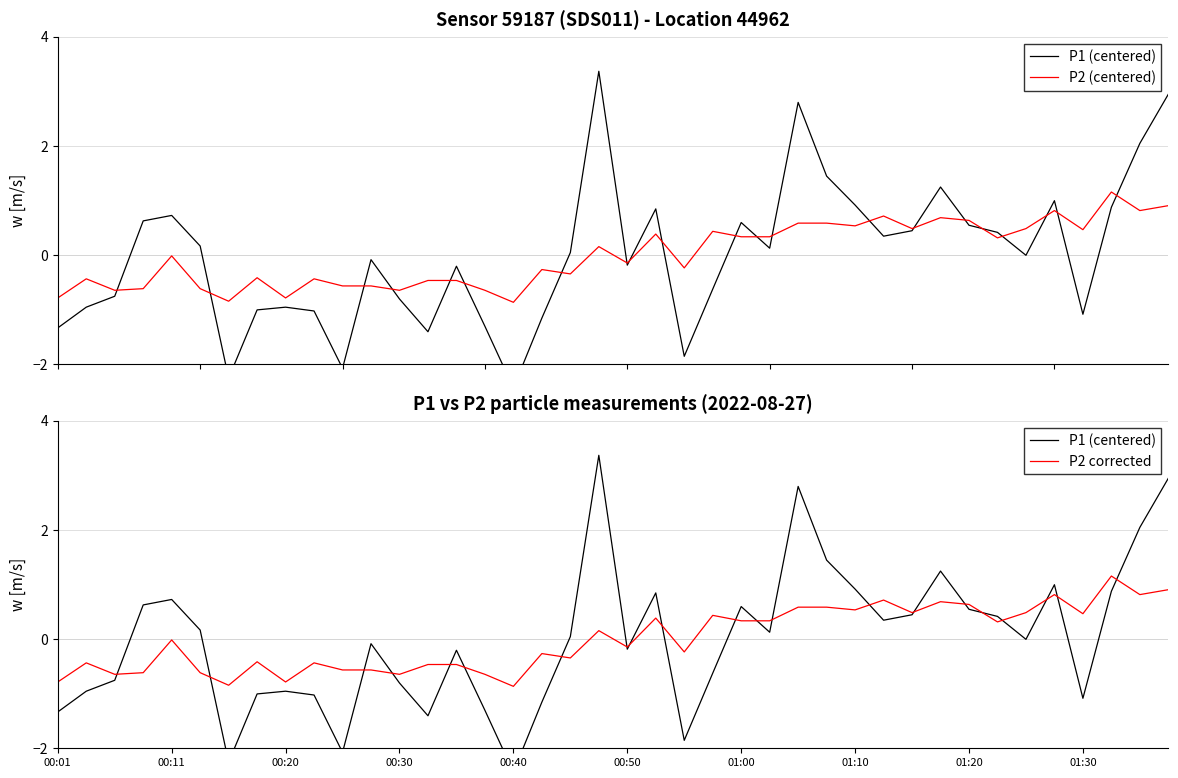

List the series in order of their peak value, lowest first.

P2 (centered), P2 corrected, P1 (centered)